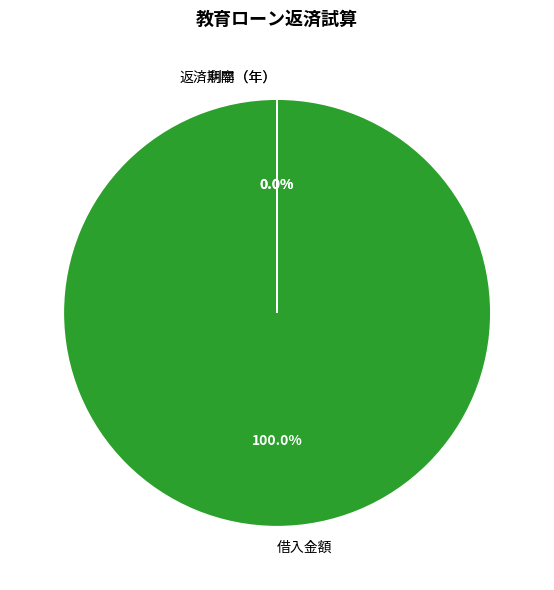

Is there any slice that represents more than half of the pie?

Yes